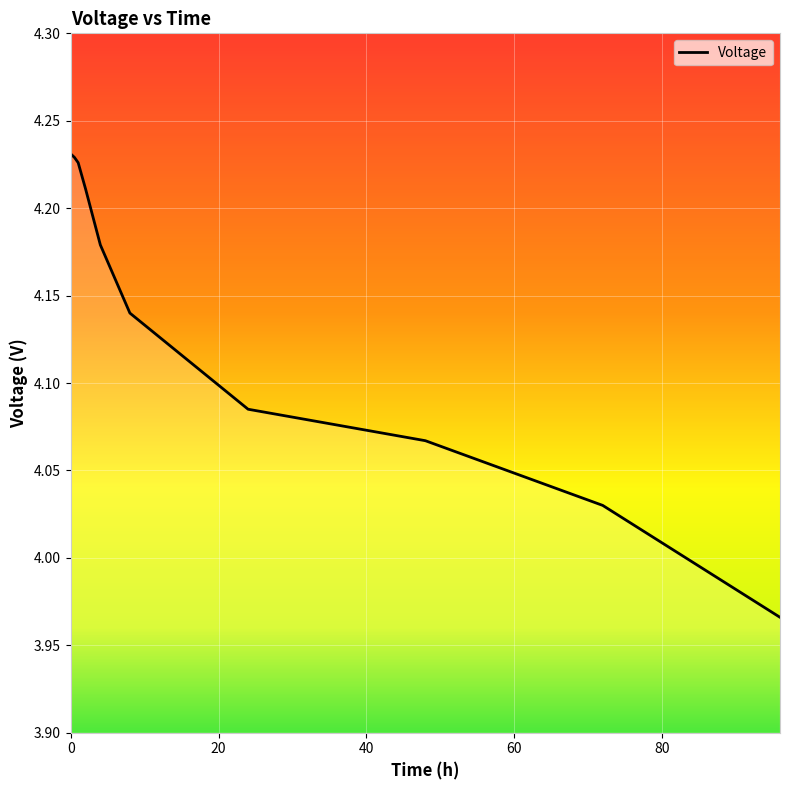

What is the difference between the maximum and minimum values?

0.3